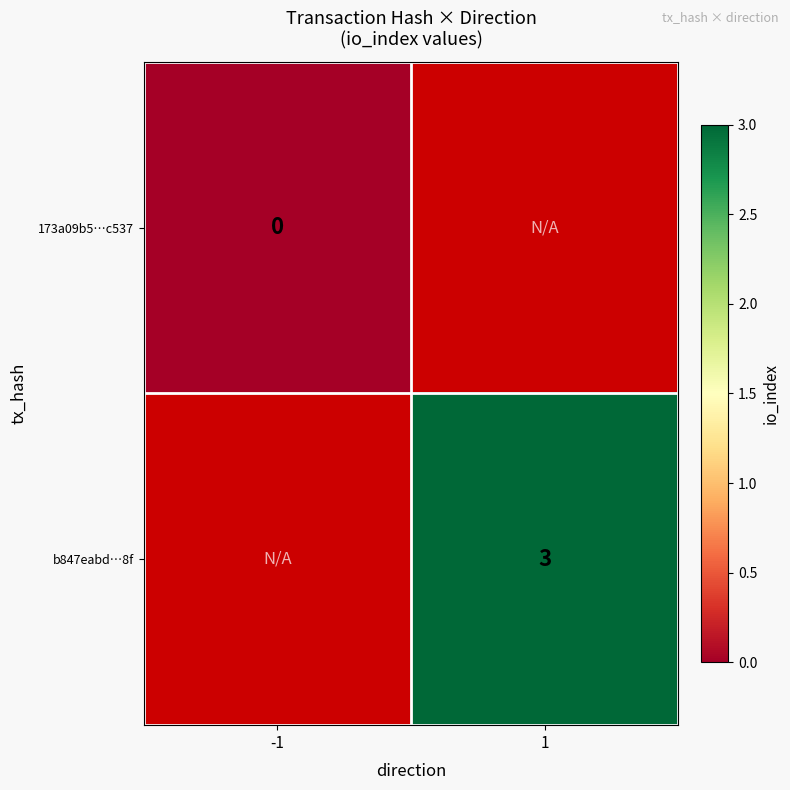

True or false: b847eabd…8f has a value of 4 at 1.

False